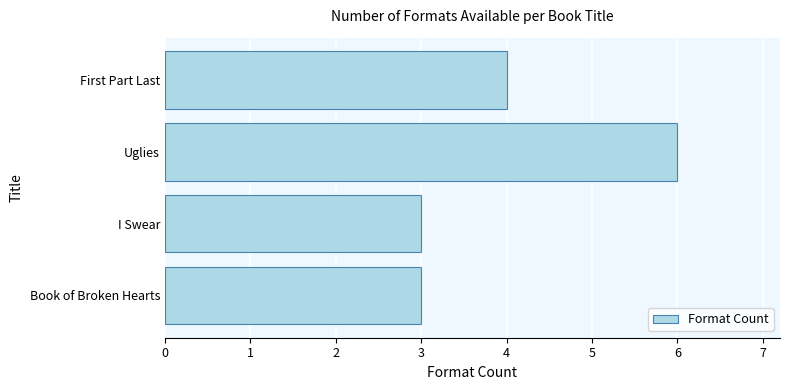

The chart shows a value of 2 at Uglies. True or false?

False